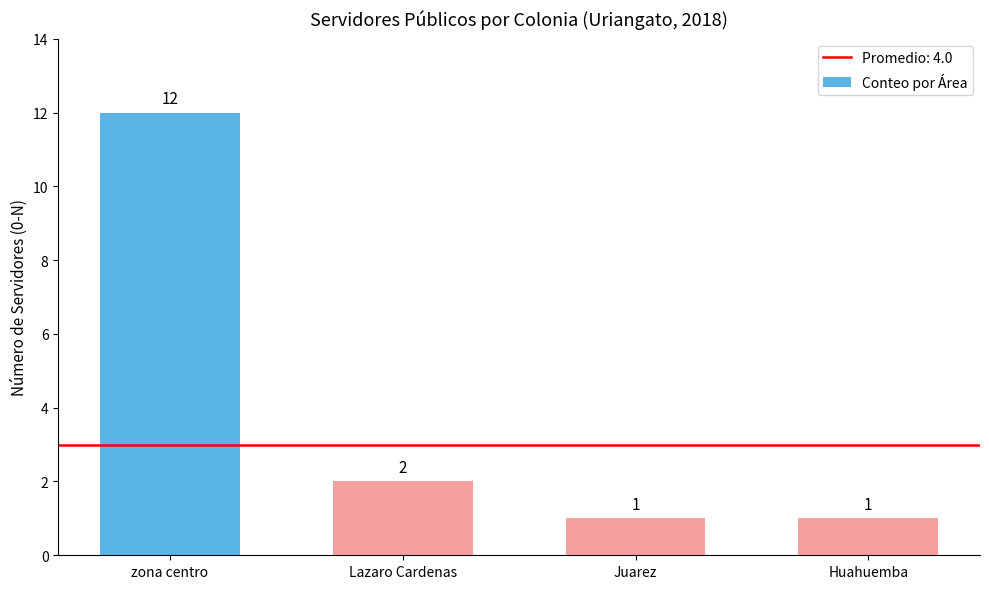

Reading left to right, extract all data points from this chart.

zona centro=12	Lazaro Cardenas=2	Juarez=1	Huahuemba=1